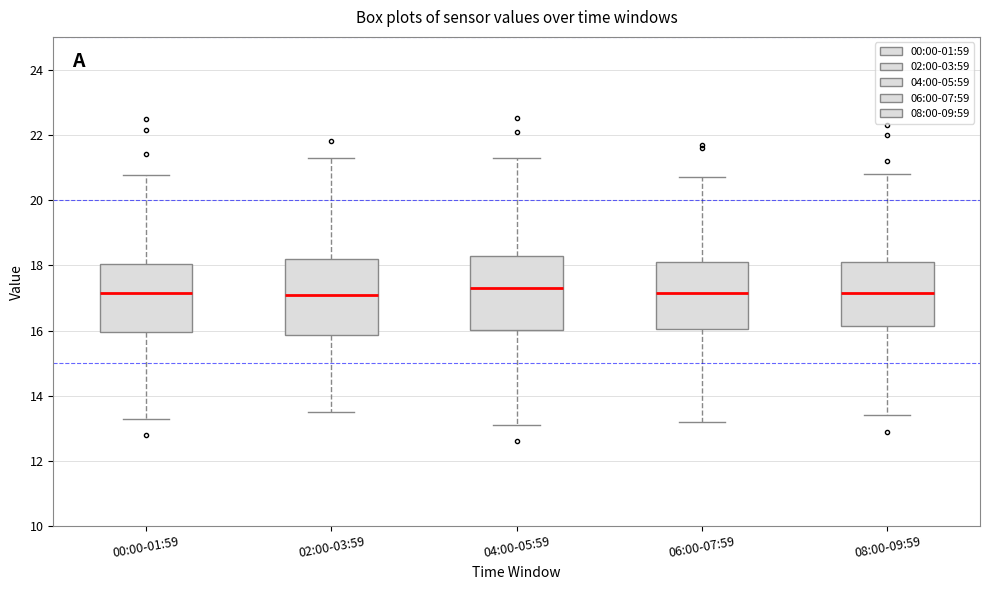

Where is the lower edge of the box for 06:00-07:59 on the y-axis? The values are not printed on the chart, so give them approximately, as read against the axis.

16.0